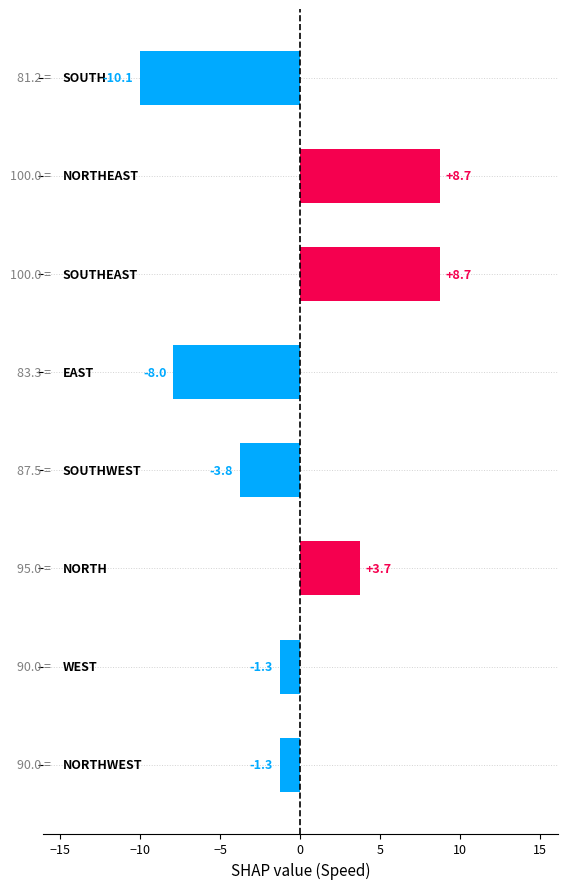

What is the maximum value shown in the chart?

8.7